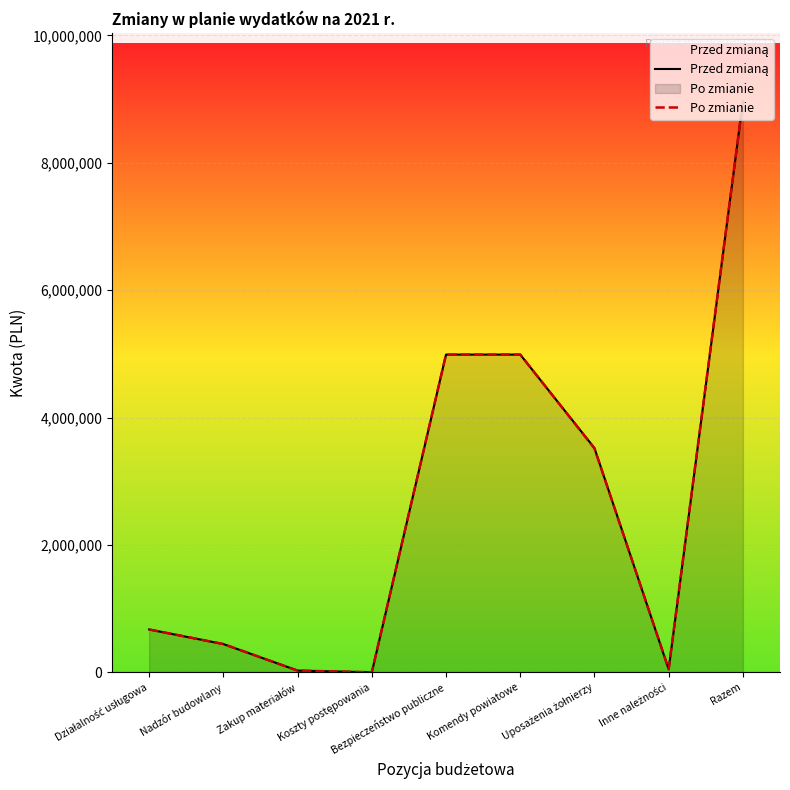

List the series in order of their peak value, highest first.

Przed zmianą, Po zmianie